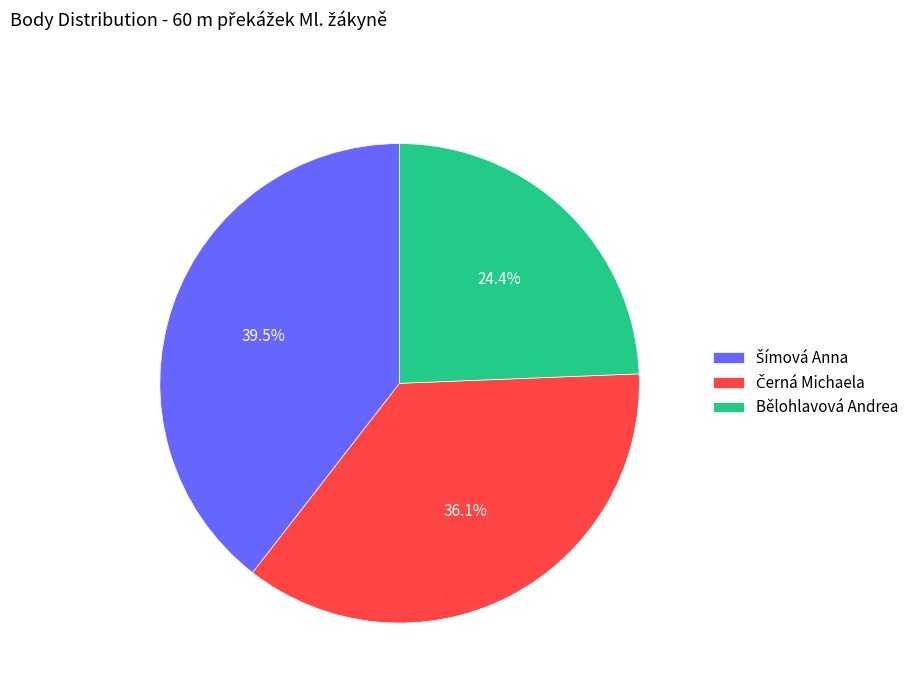

The Bělohlavová Andrea slice represents 30% of the pie. True or false?

False